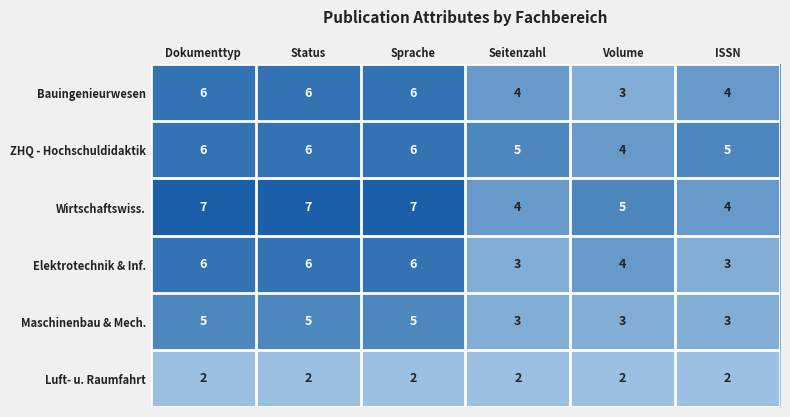

The value of Elektrotechnik & Inf. at Volume is 2. True or false?

False